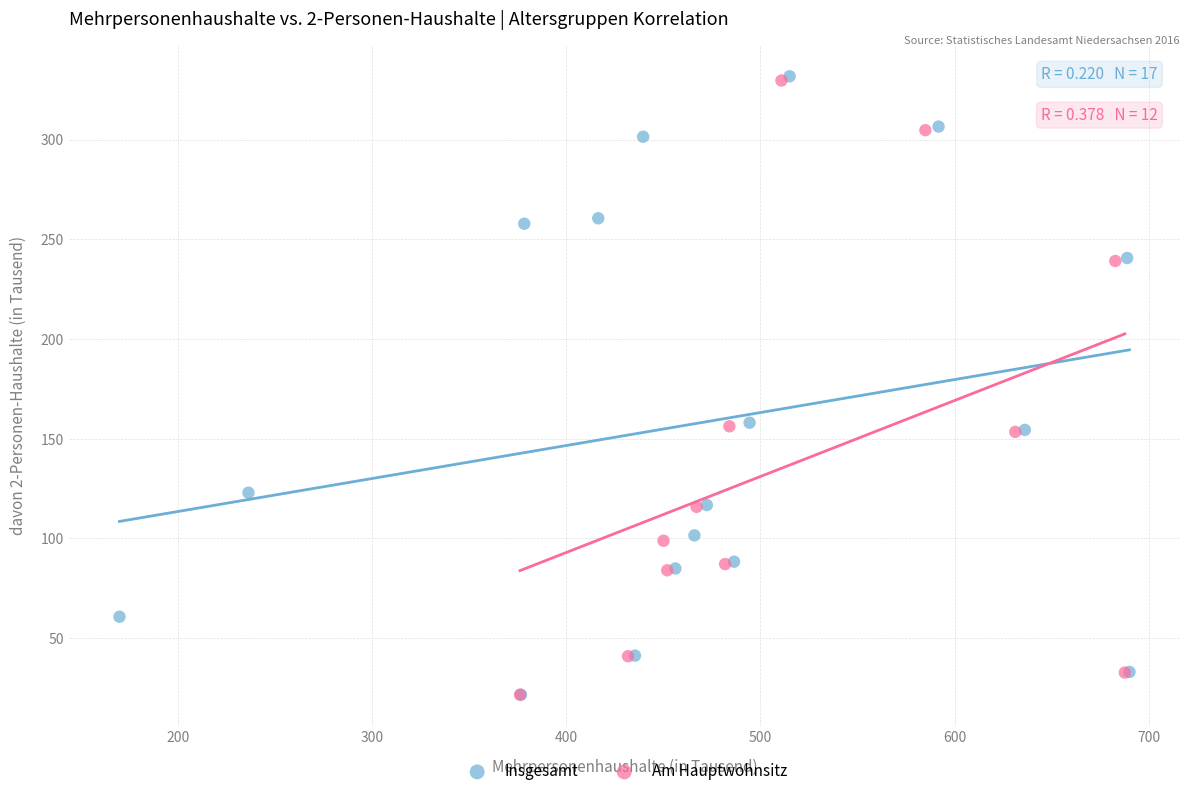

Which series has the largest Y range (max minus min)?

Insgesamt